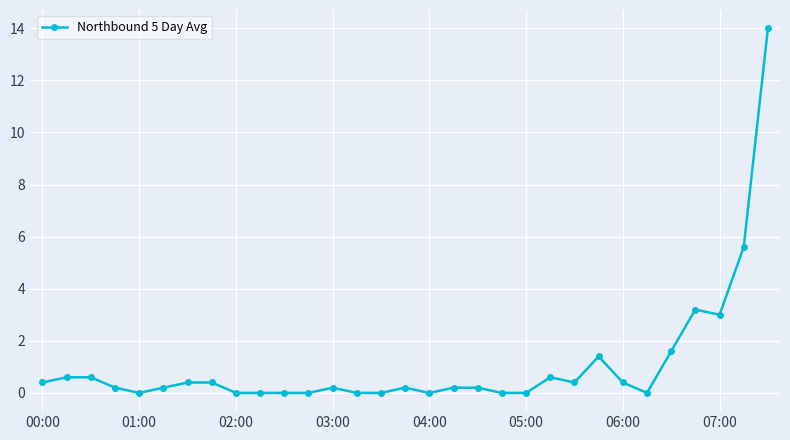

True or false: there are more than 1 points higher than both neighbors.

True